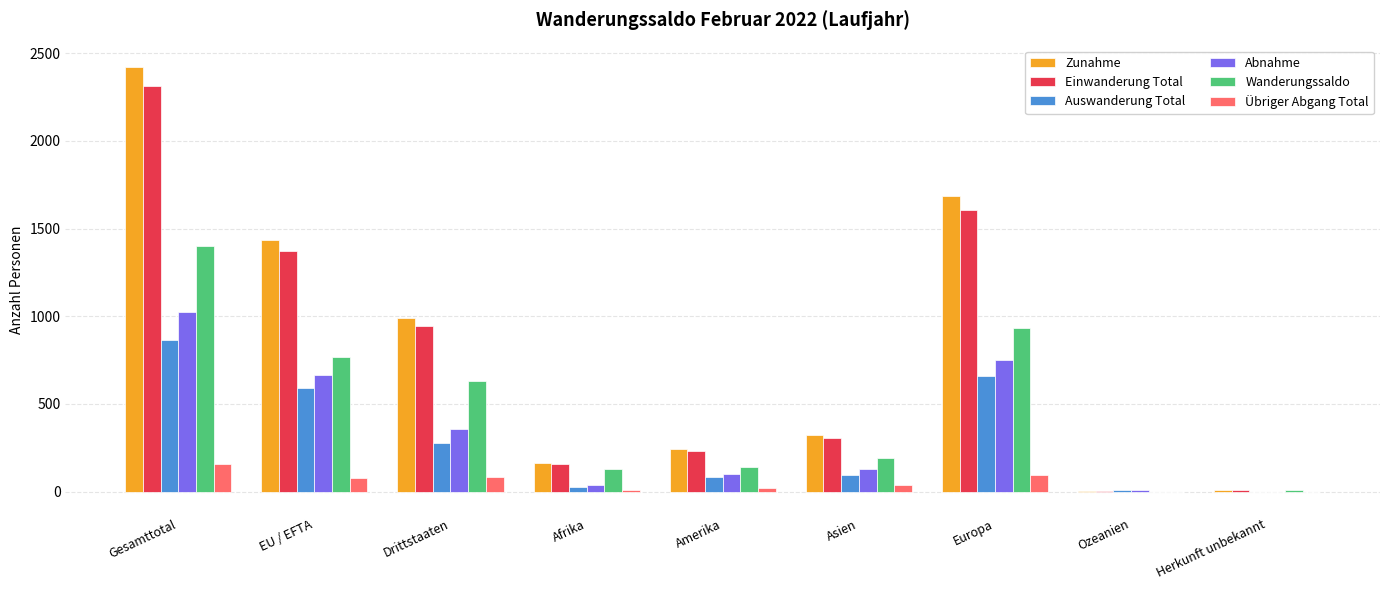

Does the chart contain stacked bars?

No